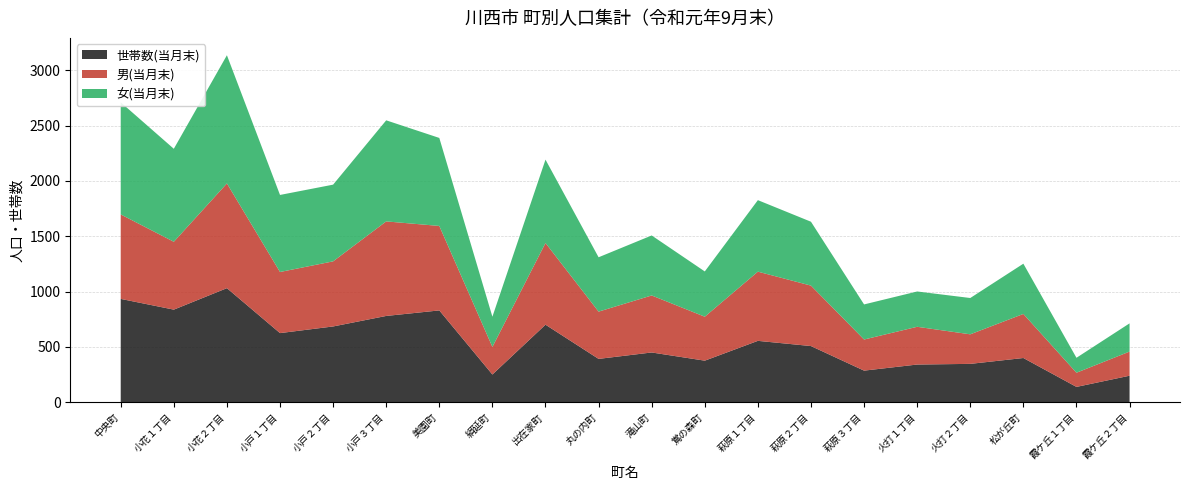

Reading left to right, list all the values displayed in this chart.

女(当月末): 中央町=1013	小花１丁目=840	小花２丁目=1158	小戸１丁目=696	小戸２丁目=693	小戸３丁目=913	美園町=795	絹延町=273	出在家町=753	丸の内町=491	滝山町=542	鴬の森町=409	萩原１丁目=646	萩原２丁目=577	萩原３丁目=317	火打１丁目=319	火打２丁目=328	松が丘町=454	霞ケ丘１丁目=135	霞ケ丘２丁目=255
男(当月末): 中央町=763	小花１丁目=613	小花２丁目=946	小戸１丁目=552	小戸２丁目=588	小戸３丁目=854	美園町=763	絹延町=249	出在家町=738	丸の内町=427	滝山町=515	鴬の森町=397	萩原１丁目=625	萩原２丁目=546	萩原３丁目=281	火打１丁目=341	火打２丁目=267	松が丘町=398	霞ケ丘１丁目=128	霞ケ丘２丁目=218
世帯数(当月末): 中央町=934	小花１丁目=837	小花２丁目=1031	小戸１丁目=625	小戸２丁目=685	小戸３丁目=780	美園町=830	絹延町=251	出在家町=701	丸の内町=392	滝山町=450	鴬の森町=376	萩原１丁目=555	萩原２丁目=508	萩原３丁目=286	火打１丁目=341	火打２丁目=347	松が丘町=400	霞ケ丘１丁目=139	霞ケ丘２丁目=240